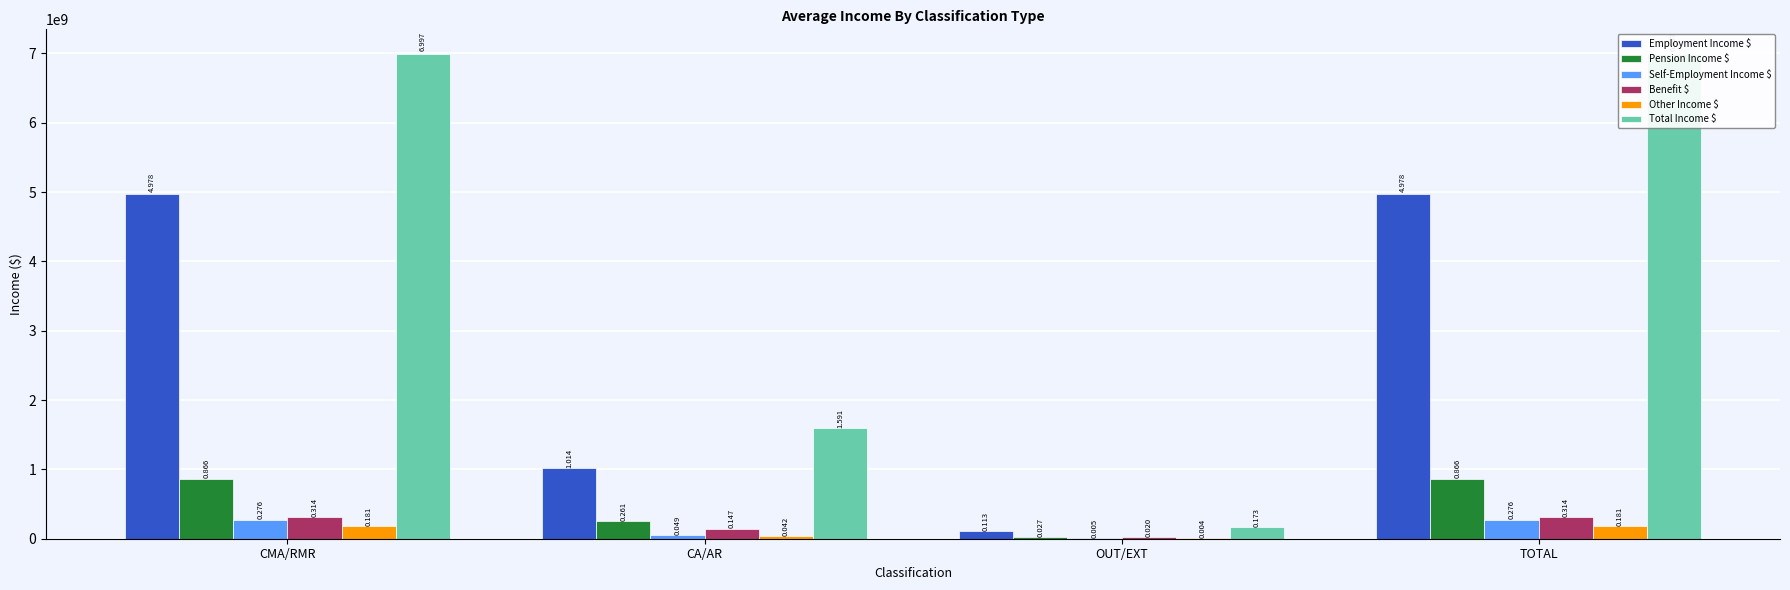

Which category has the highest value across all series?

CMA/RMR